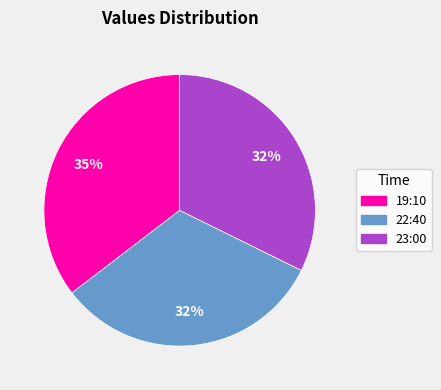

Which slice is the largest?

19:10